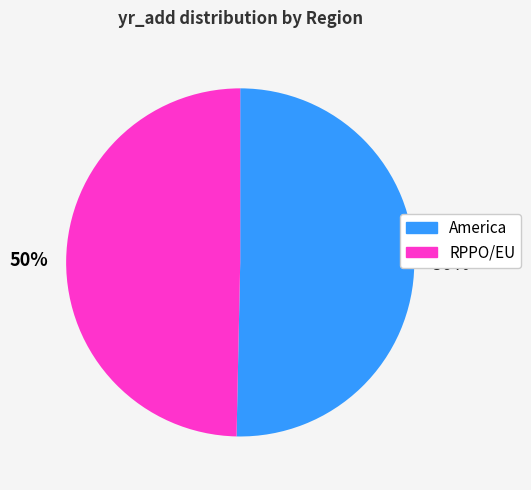

To the nearest percent, what is the average slice percentage?

50%